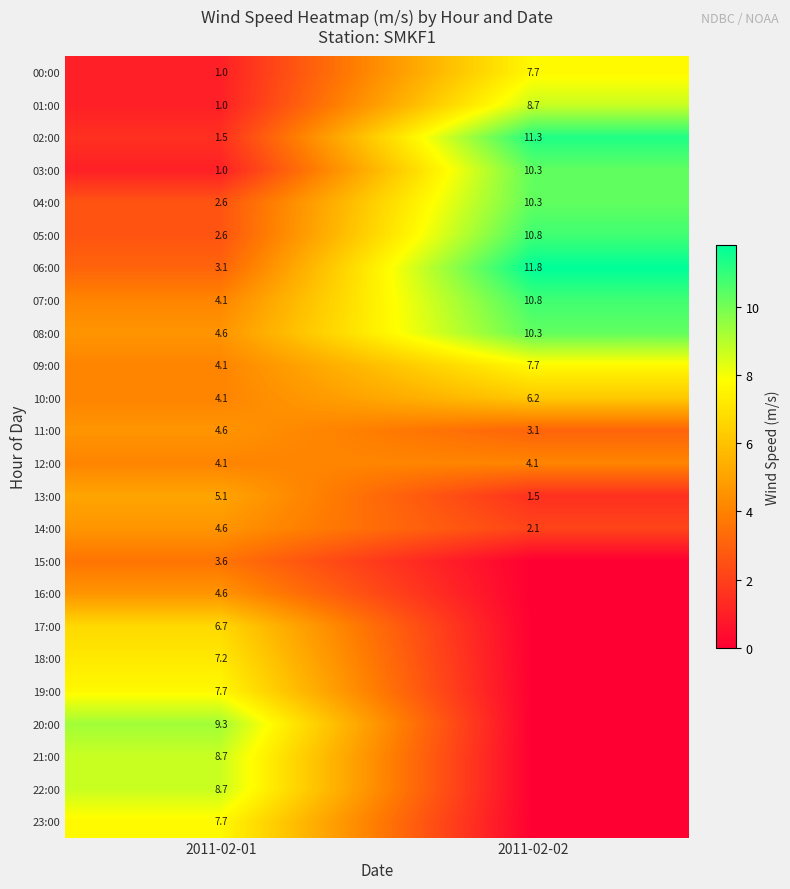

What is the difference between the 06:00 values at 2011-02-02 and 2011-02-01?

8.7